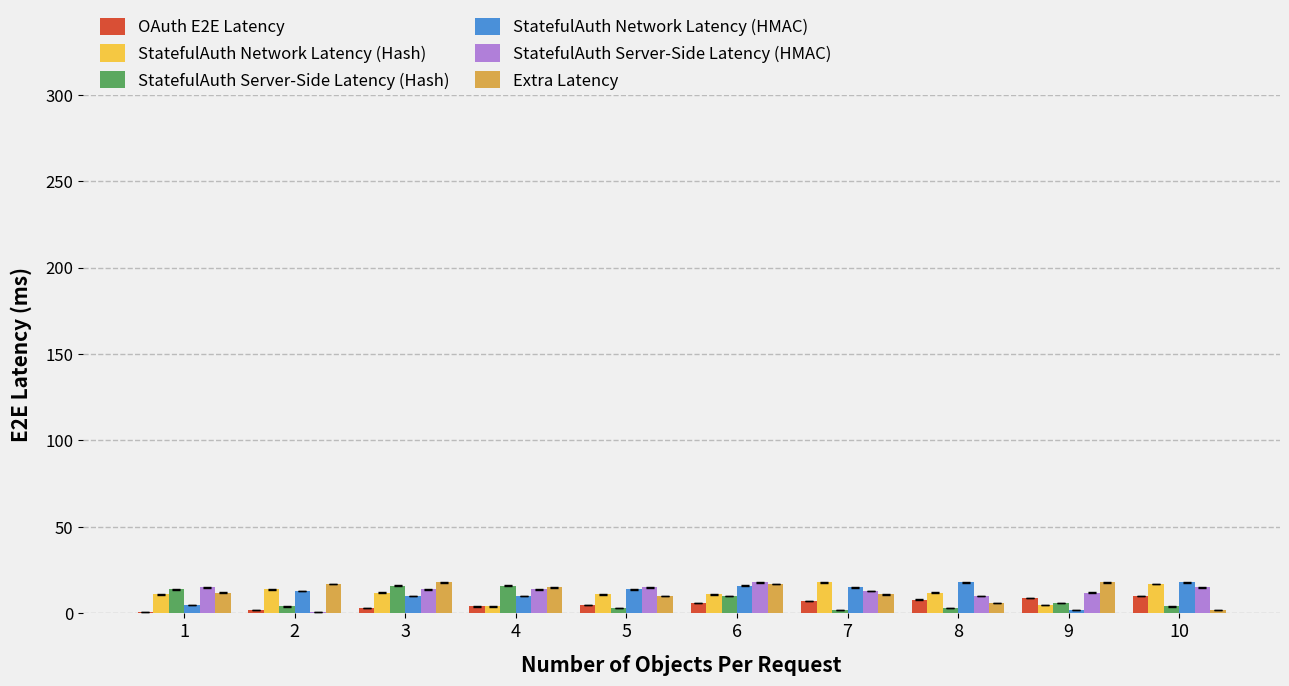

What is the average value of the Extra Latency series?

13